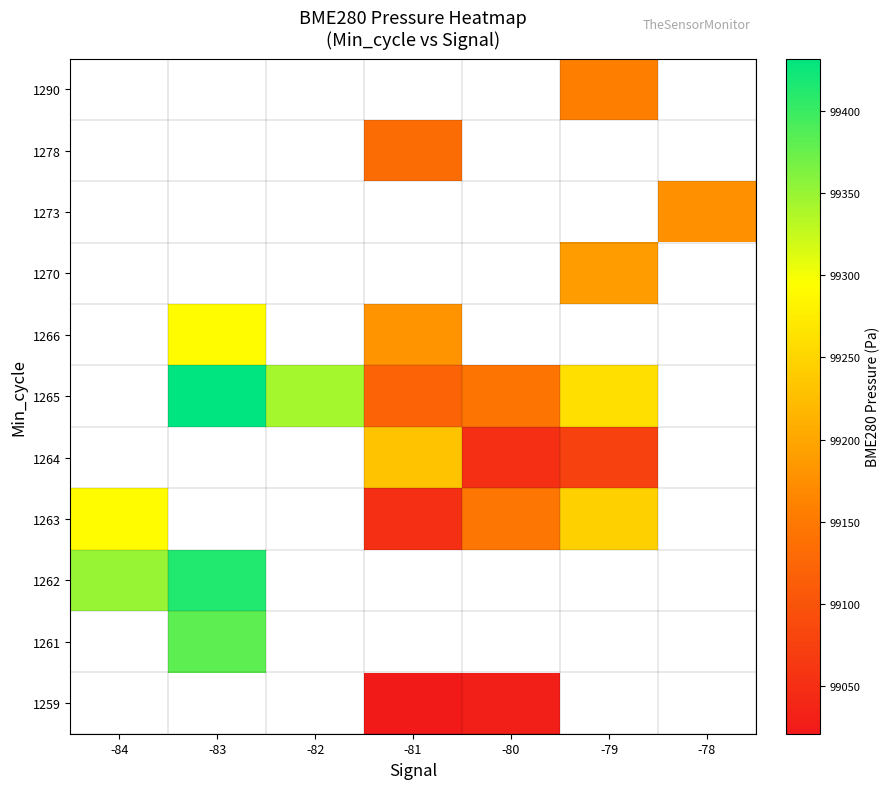

The 1264 series shows 130398.6 at -81. True or false?

False